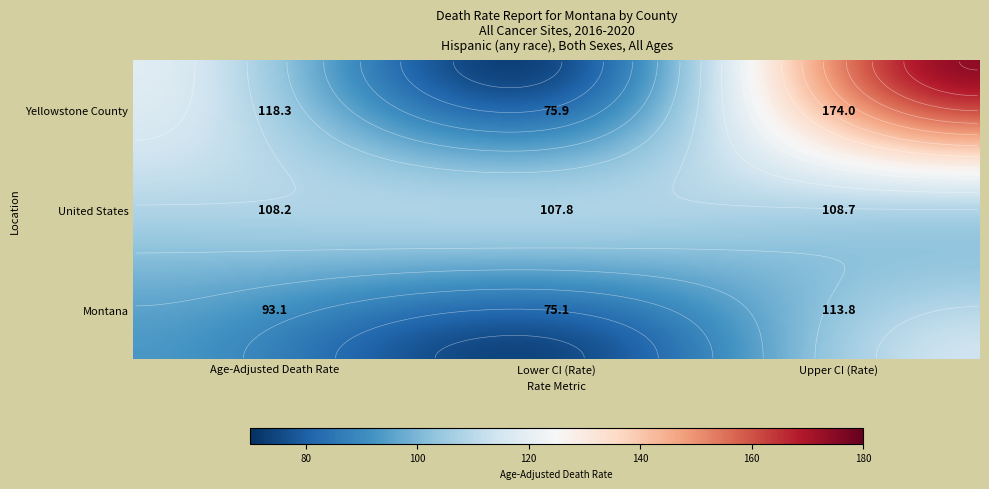

List the labels in order of United States value, largest first.

2, 0, 1